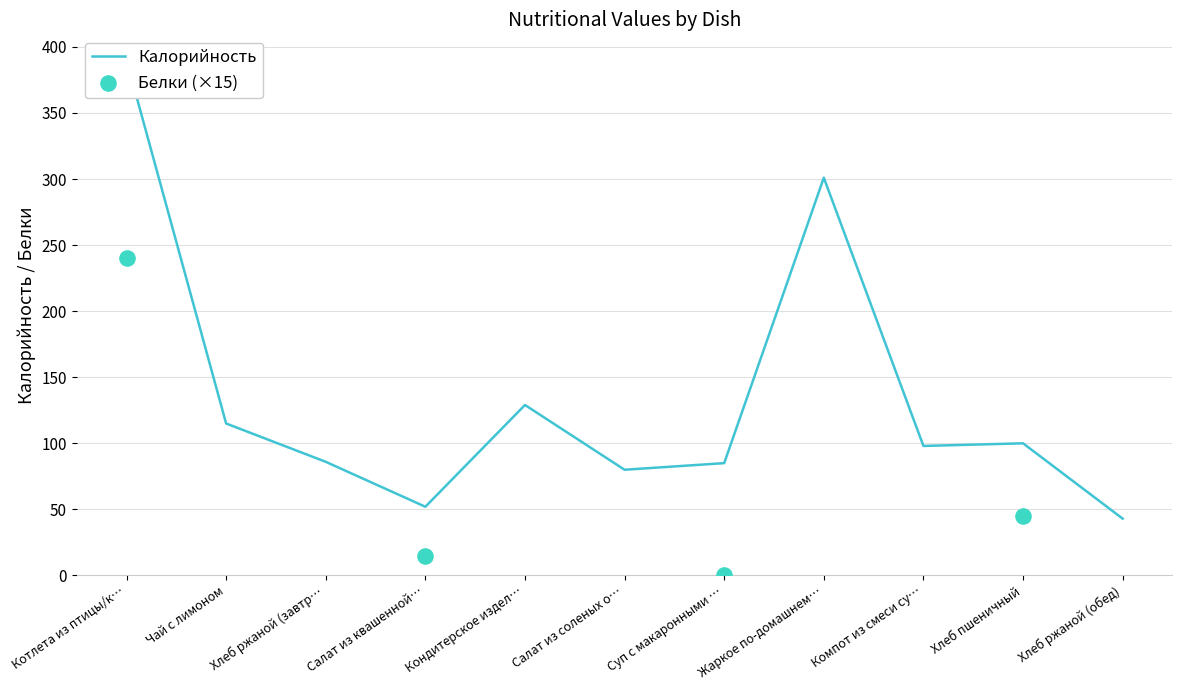

What is the change in value from Хлеб ржаной (завтр… to Салат из квашенной…?

-34